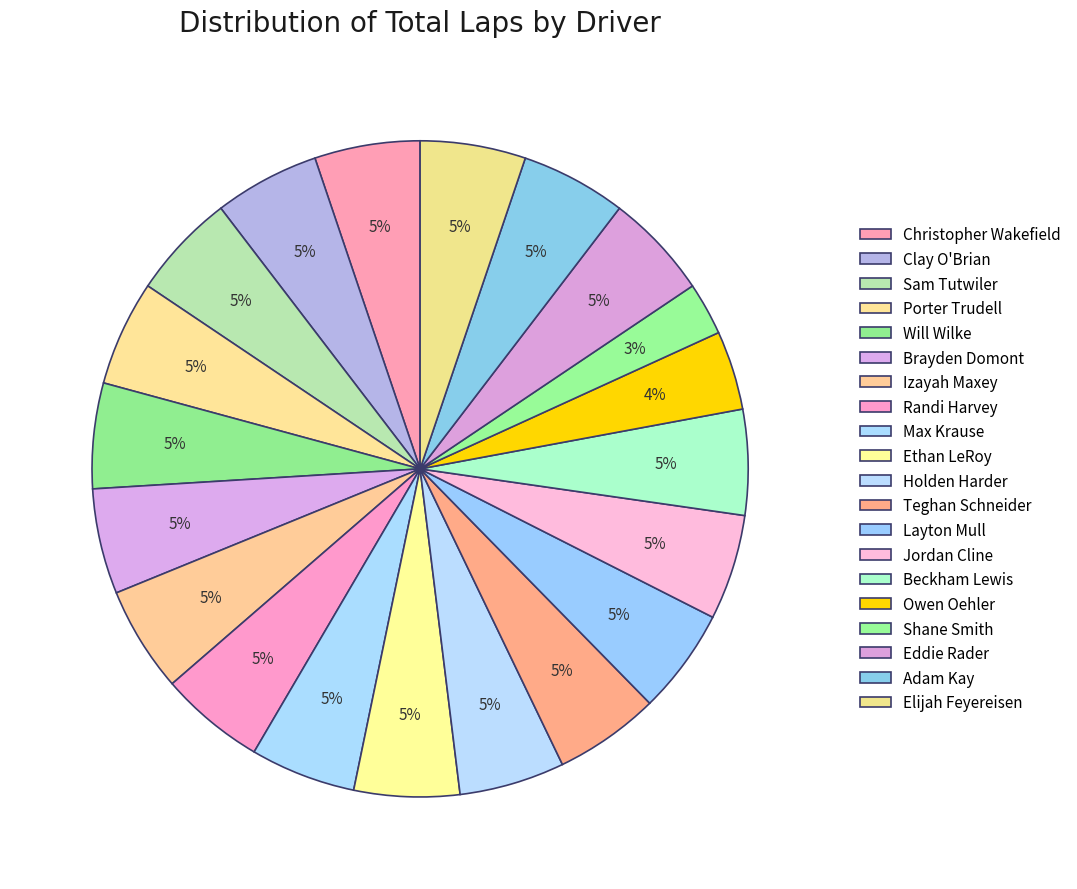

Combined, do Christopher Wakefield and Owen Oehler account for over 50%?

No